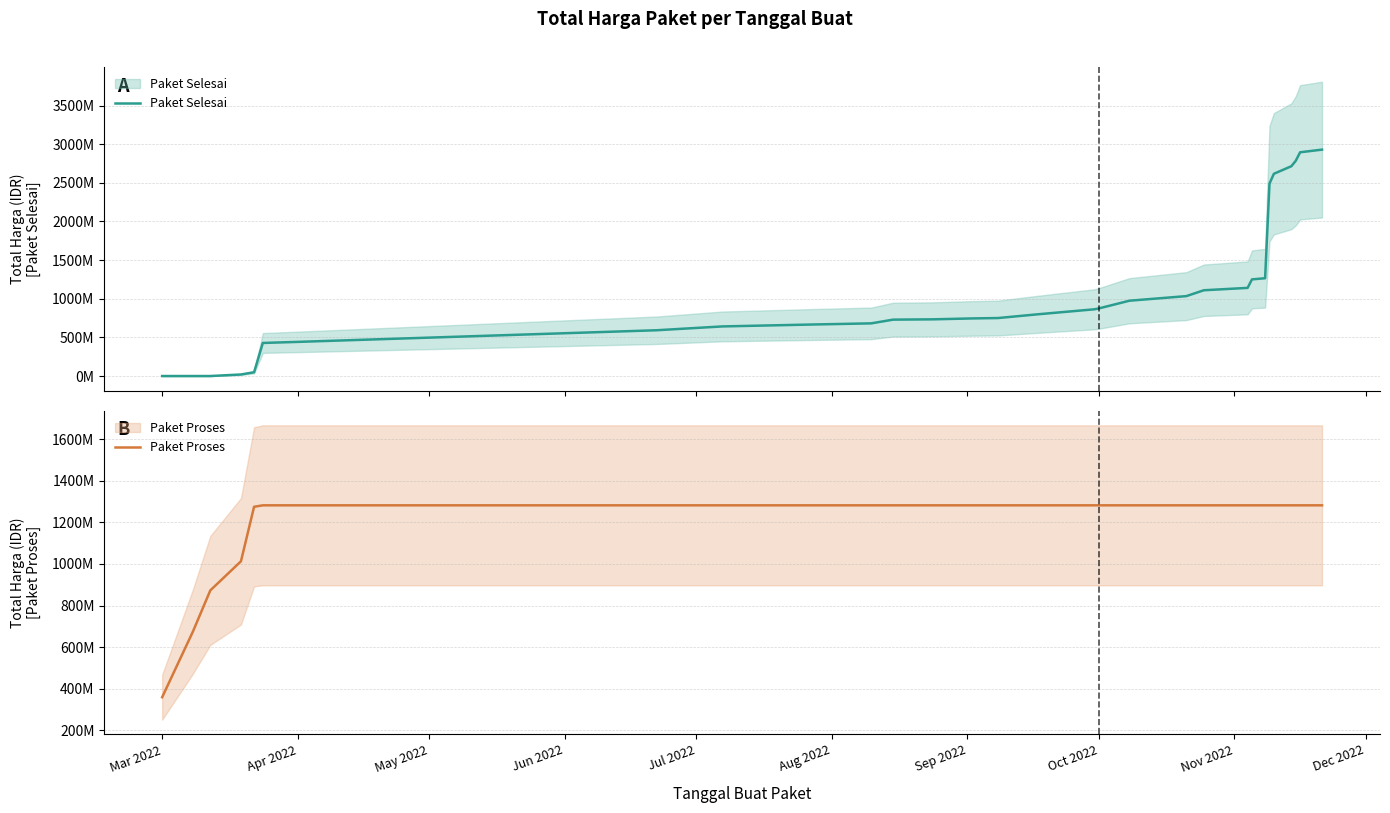

What is the value of the Paket Proses point at the 10th from the left?

1281675930